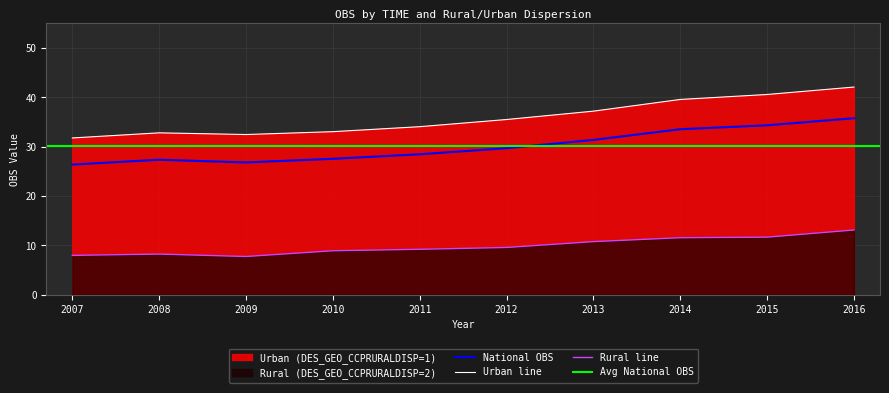

True or false: Urban (DES_GEO_CCPRURALDISP=1) has a value of 32.8 at 2008.

True